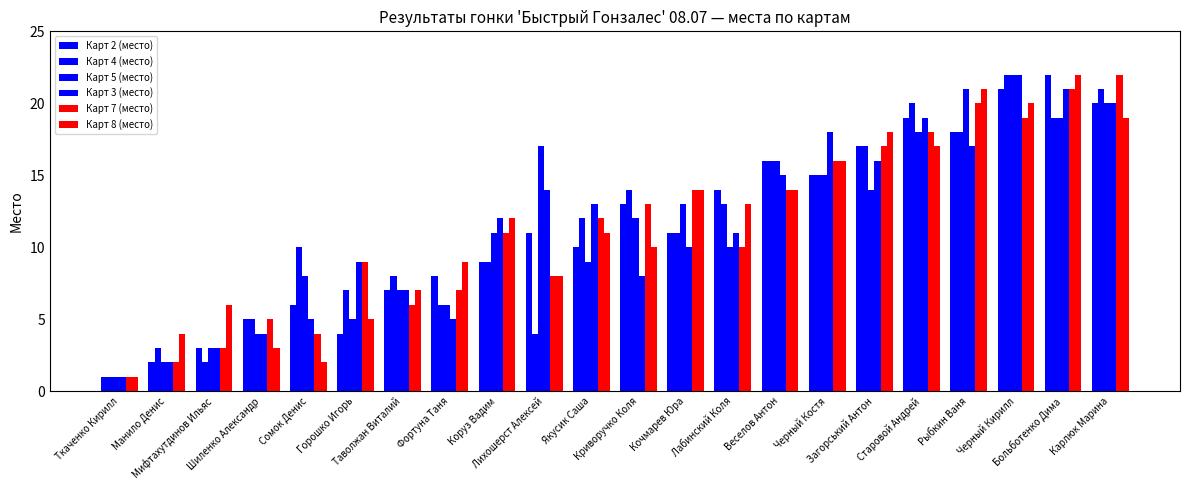

What is the difference between the second highest and second lowest values in the Карт 2 (место) series?

19